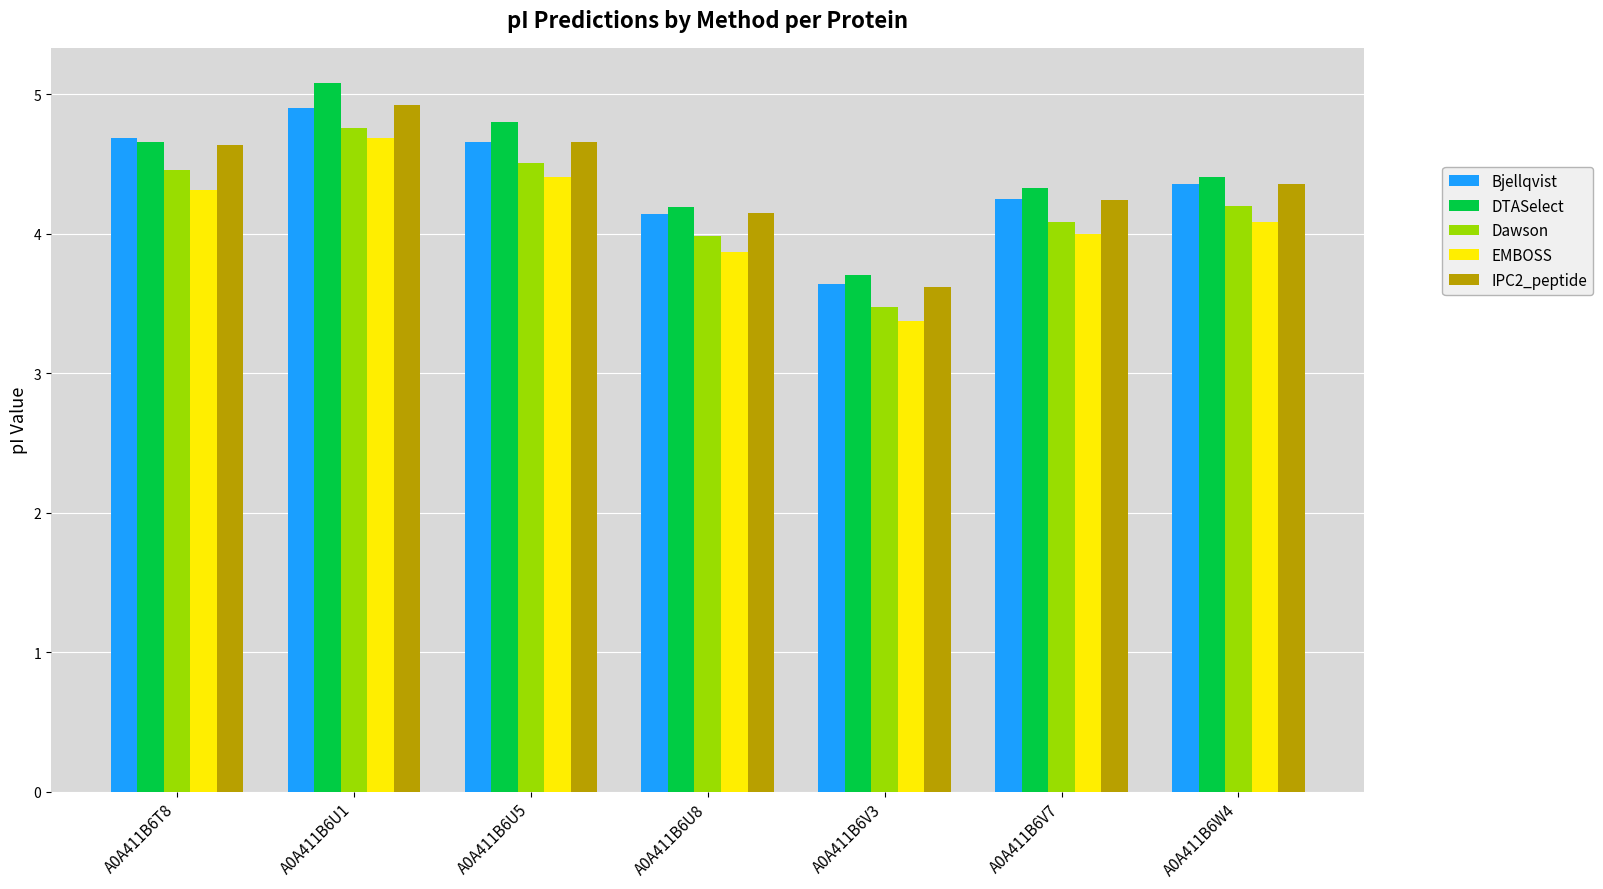

What position from the left is A0A411B6V3?

5